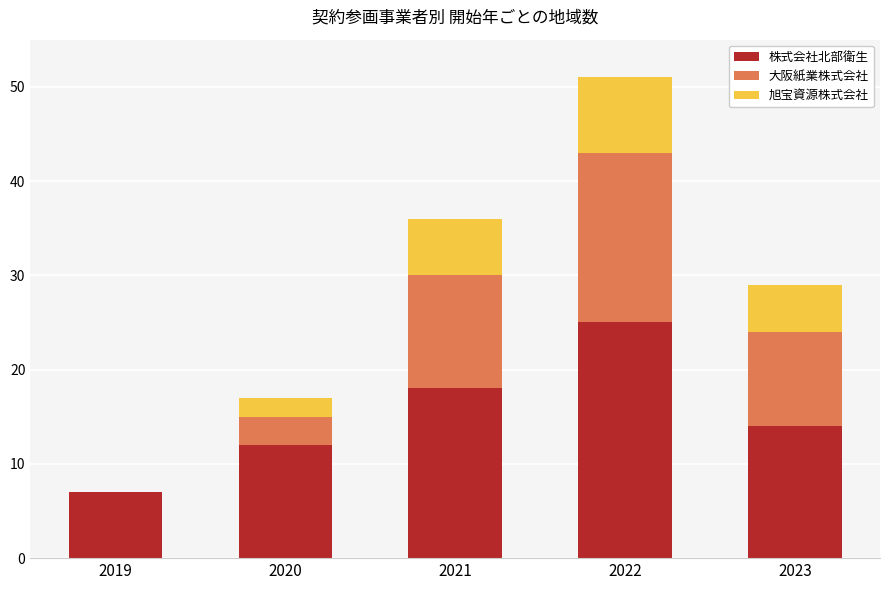

At which category is the sum across all series the highest?

2022